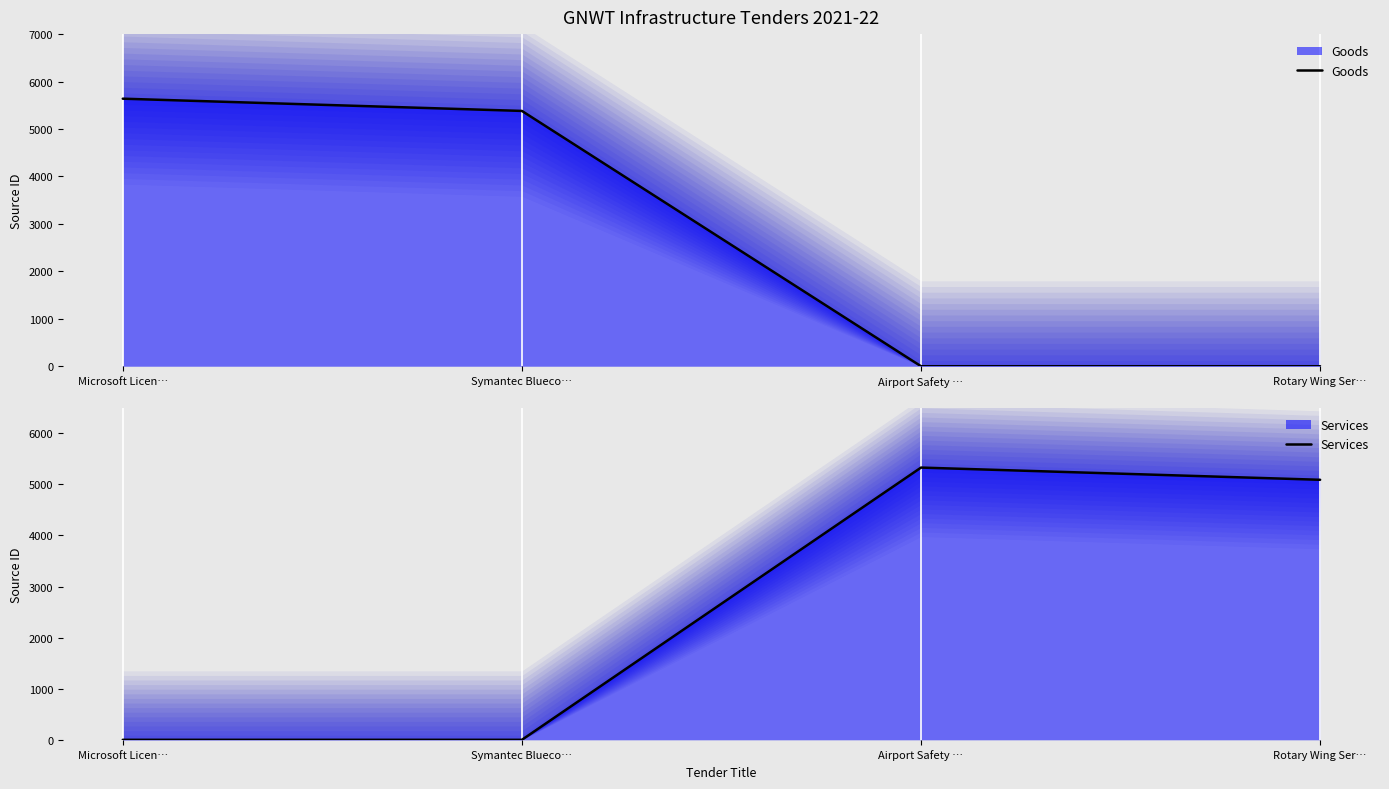

Reading left to right, extract all data points from this chart.

Goods: Microsoft Licen…=5639	Symantec Blueco…=5381	Airport Safety …=0	Rotary Wing Ser…=0
Services: Microsoft Licen…=0	Symantec Blueco…=0	Airport Safety …=5328	Rotary Wing Ser…=5089